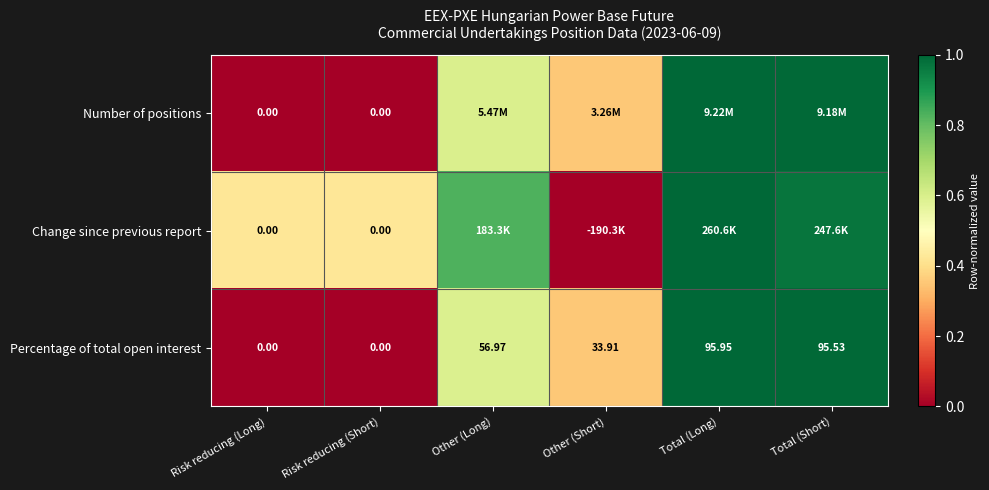

What is the difference between the highest and lowest values at Risk reducing (Long)?

0.0